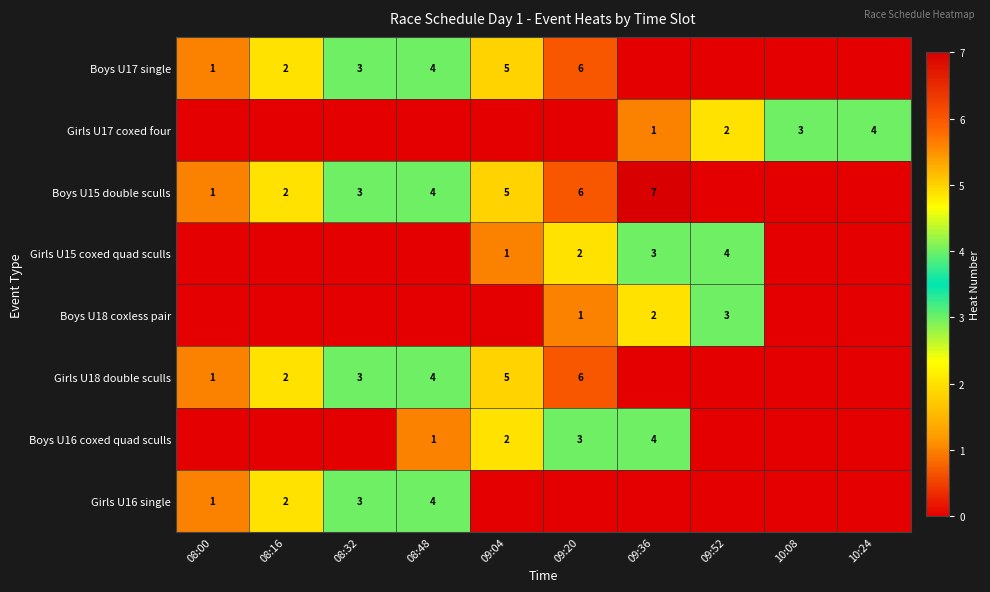

The Boys U18 coxless pair series shows 2 at 09:36. True or false?

True